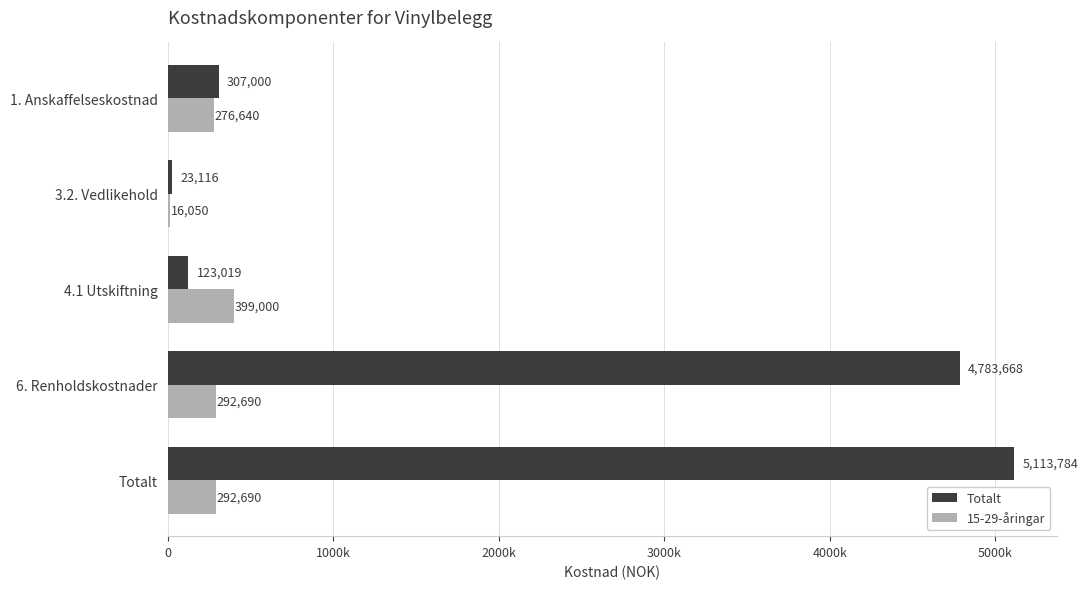

Reading right to left, what are all the values shown in this chart?

Totalt: 5113784	4783668	123019	23116	307000
15-29-åringar: 292690	292690	399000	16050	276640